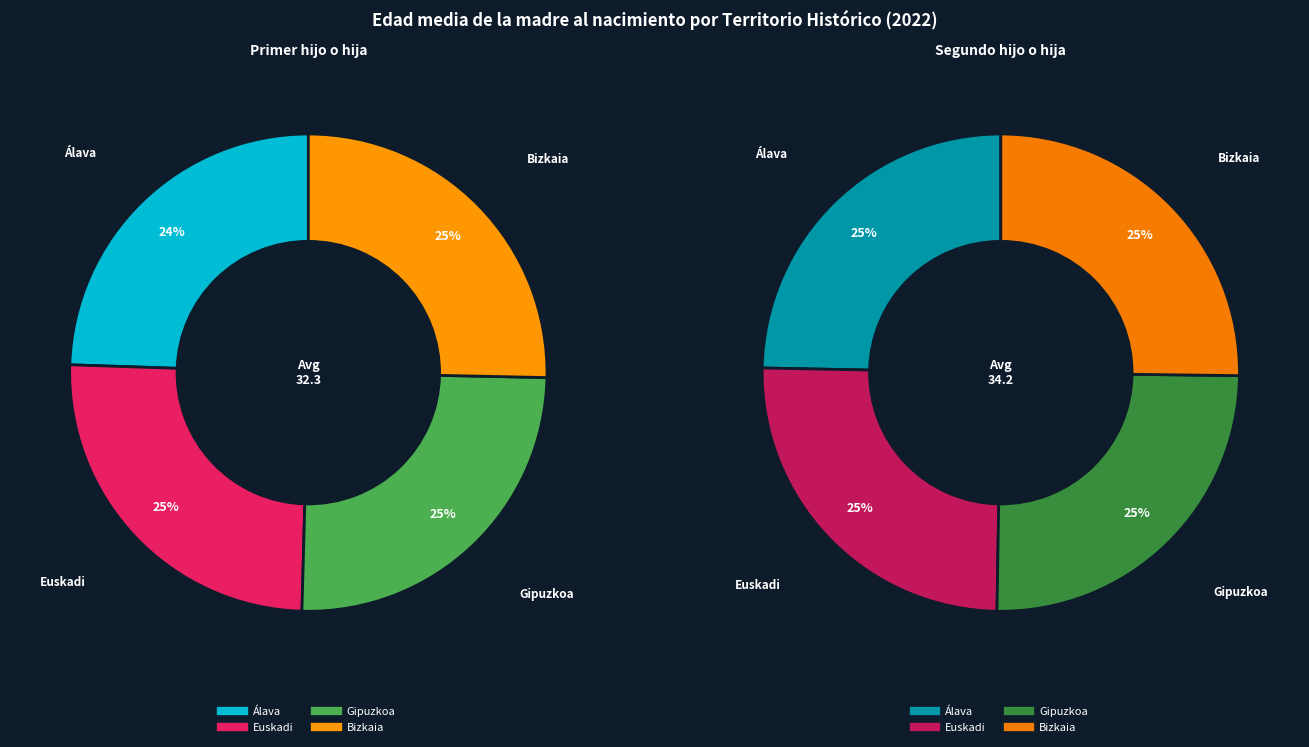

Do Euskadi and Álava together represent more than half of the pie?

No